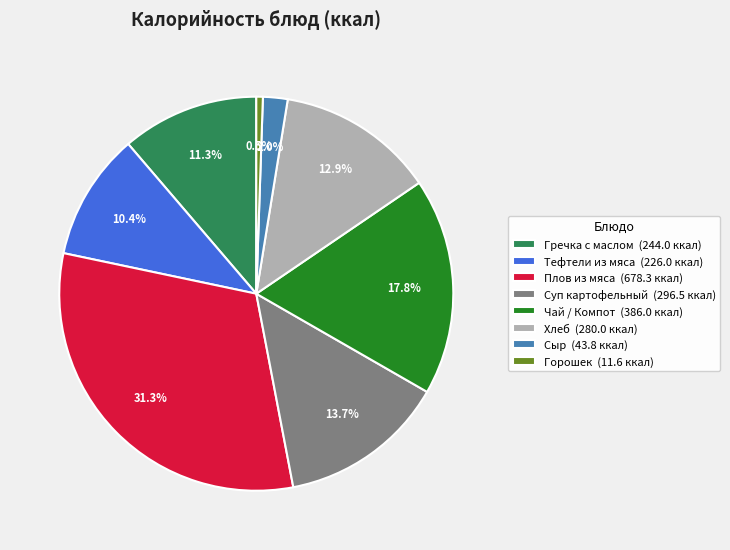

Does Суп картофельный (296.5 ккал) represent more than half of the total?

No